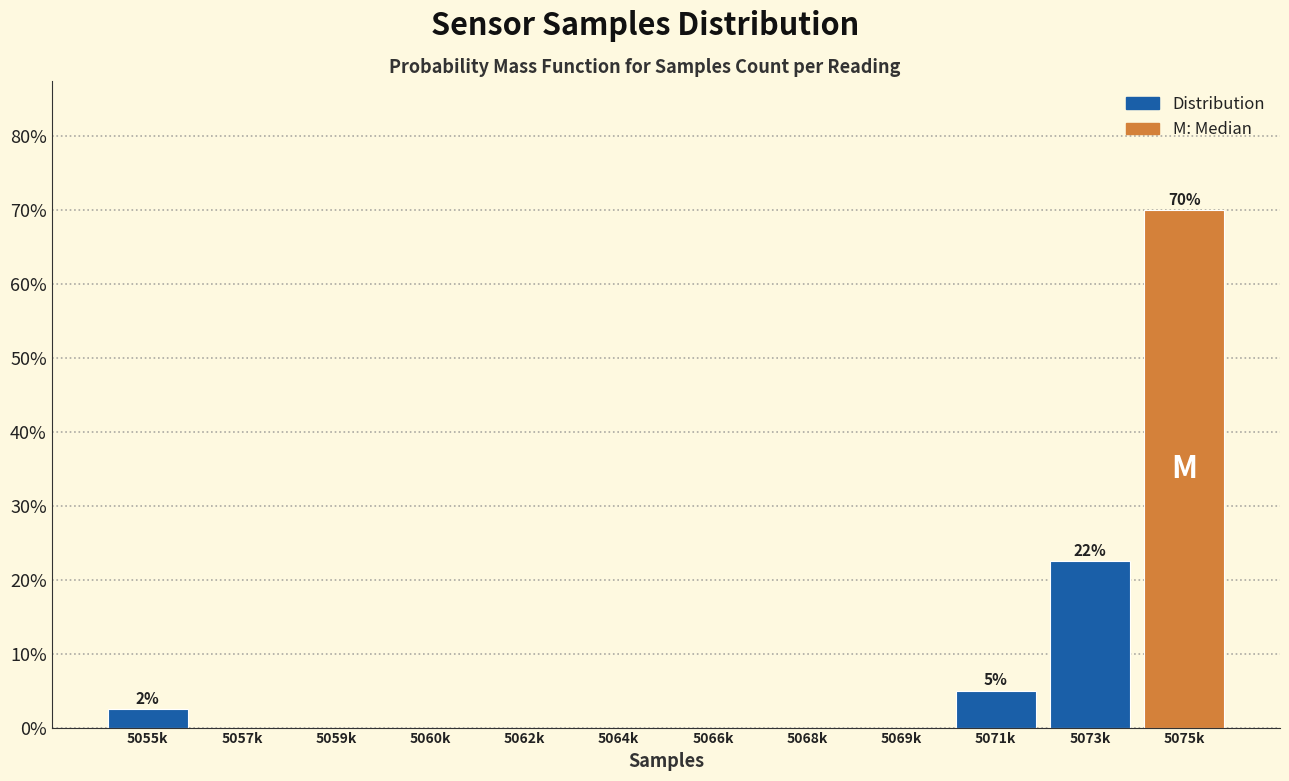

Reading left to right, transcribe all the data shown in this chart.

5055k=2.5	5057k=0.0	5059k=0.0	5060k=0.0	5062k=0.0	5064k=0.0	5066k=0.0	5068k=0.0	5069k=0.0	5071k=5.0	5073k=22.5	5075k=70.0